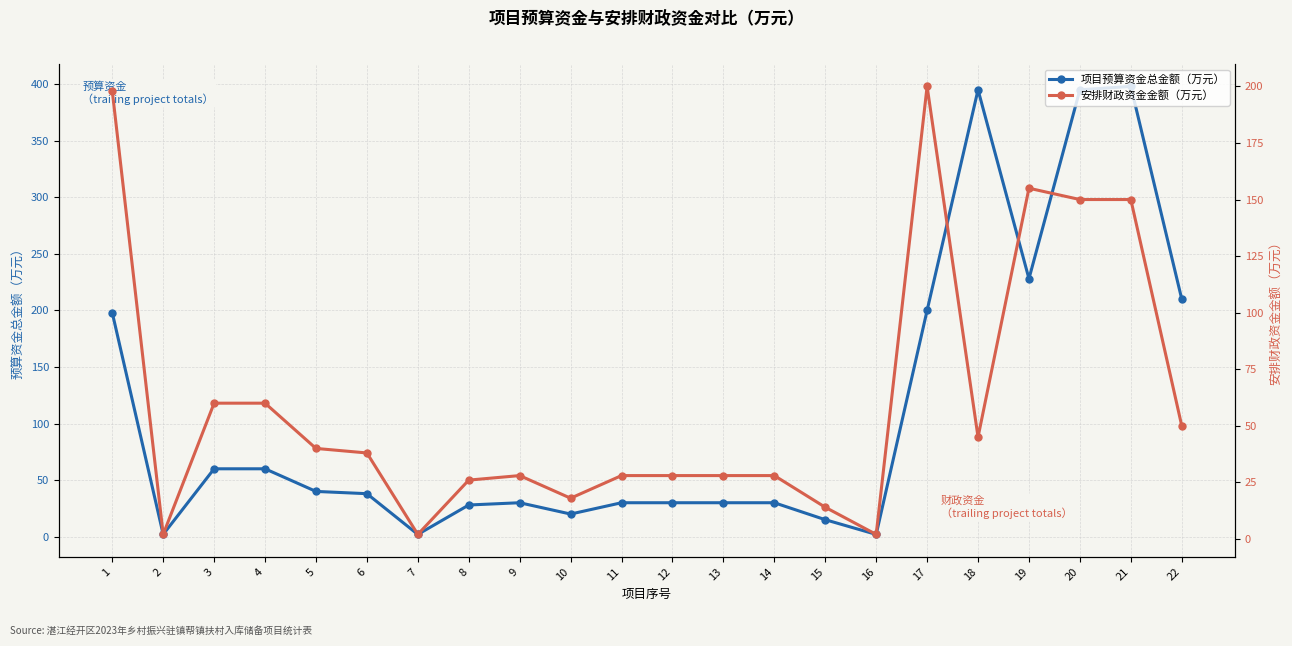

True or false: 项目预算资金总金额（万元） and 安排财政资金金额（万元） intersect in this chart.

False